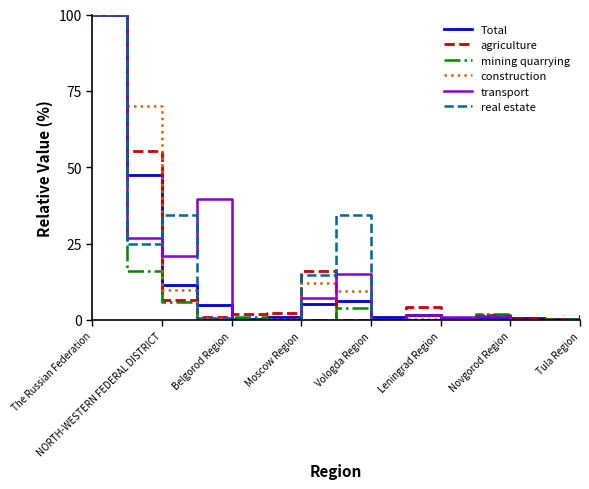

Does the chart have visible grid lines?

No